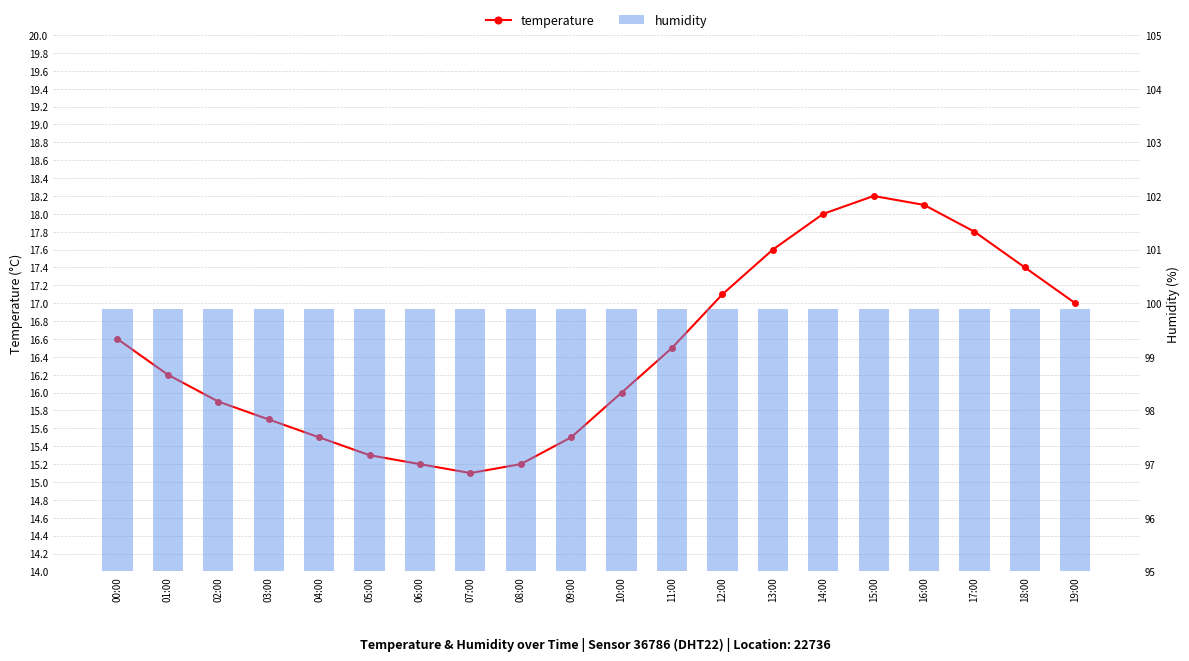

Reading left to right, transcribe all the data shown in this chart.

temperature: 16.6	16.2	15.9	15.7	15.5	15.3	15.2	15.1	15.2	15.5	16.0	16.5	17.1	17.6	18.0	18.2	18.1	17.8	17.4	17.0
humidity: 99.9	99.9	99.9	99.9	99.9	99.9	99.9	99.9	99.9	99.9	99.9	99.9	99.9	99.9	99.9	99.9	99.9	99.9	99.9	99.9